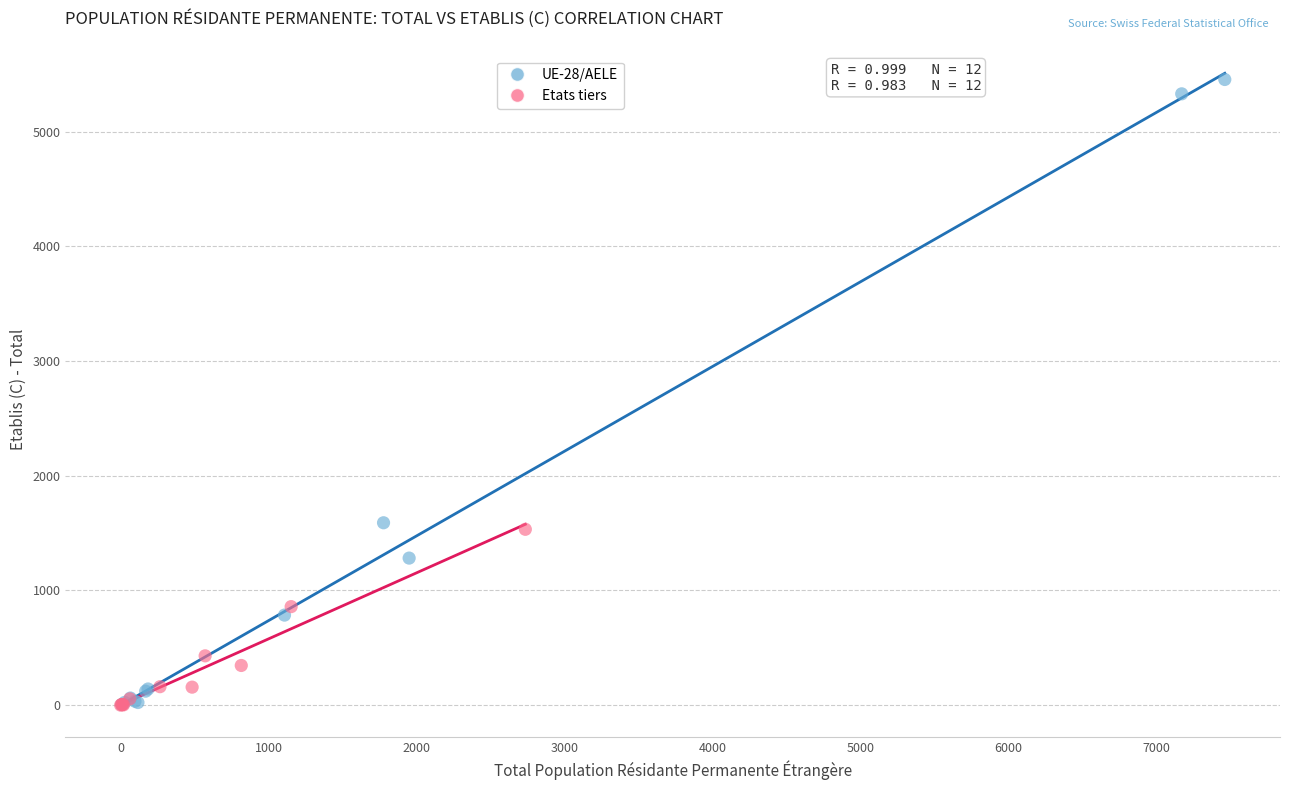

Which series has the largest Y range (max minus min)?

UE-28/AELE